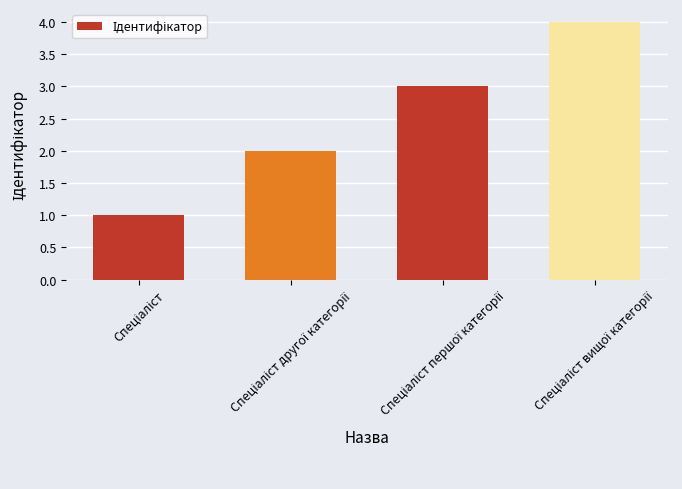

What is the maximum value shown in the chart?

4